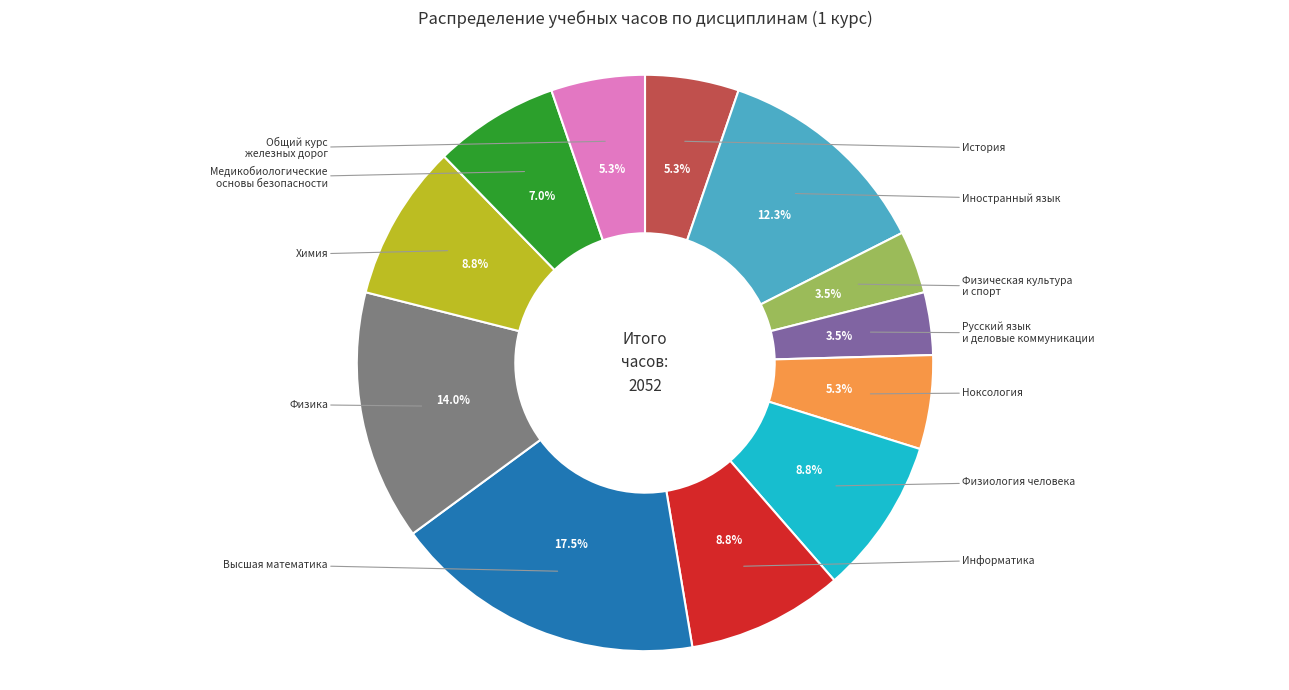

Which category has the smallest portion of the pie?

Физическая культура и спорт